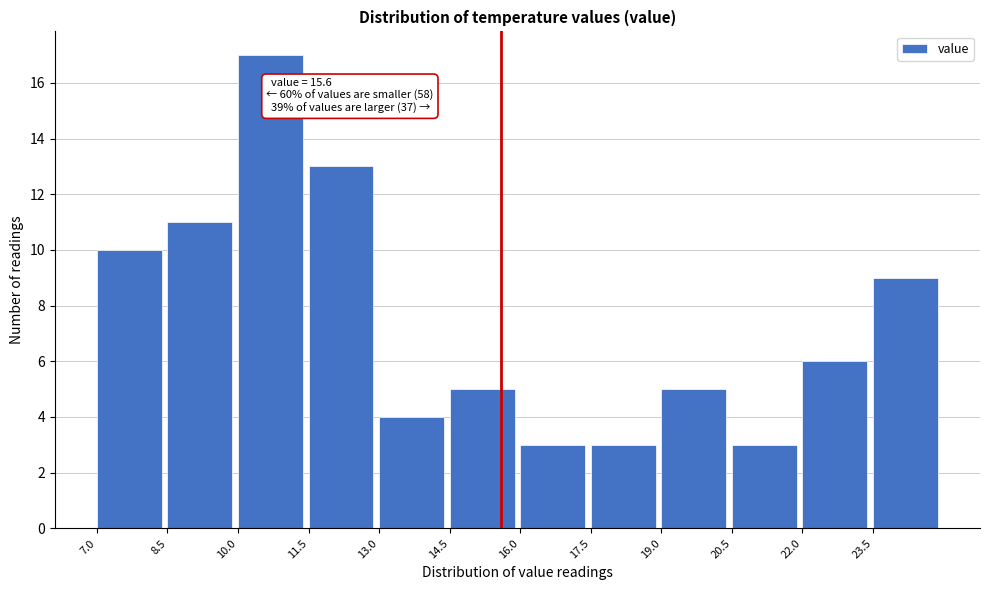

Which range on the x-axis has the tallest bar?

10.0 to 11.5